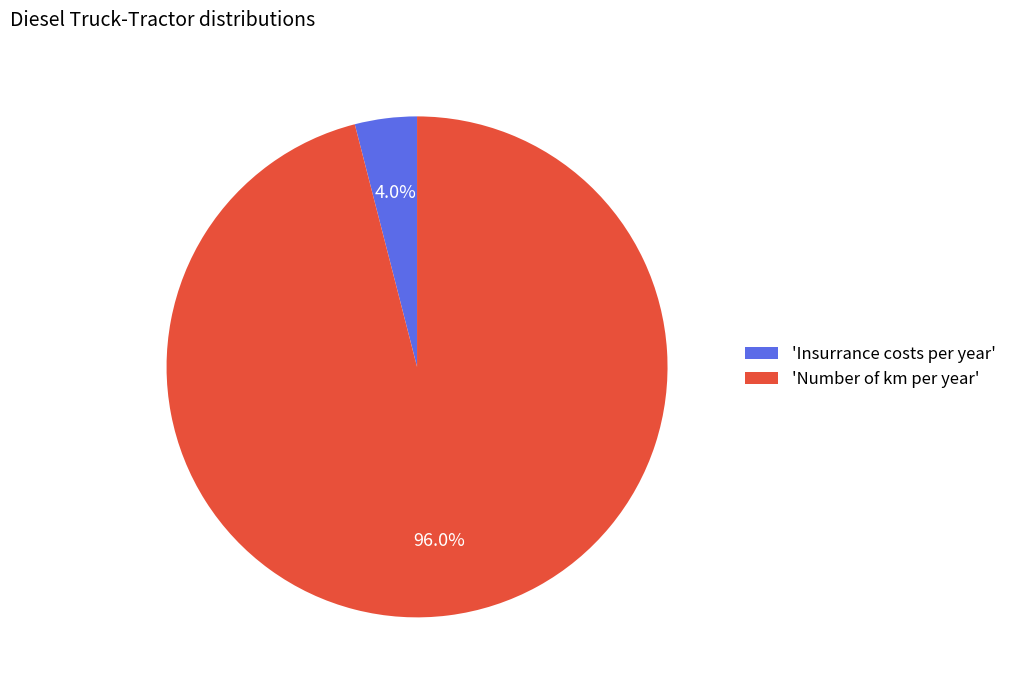

Which category has the smallest portion of the pie?

'Insurrance costs per year'